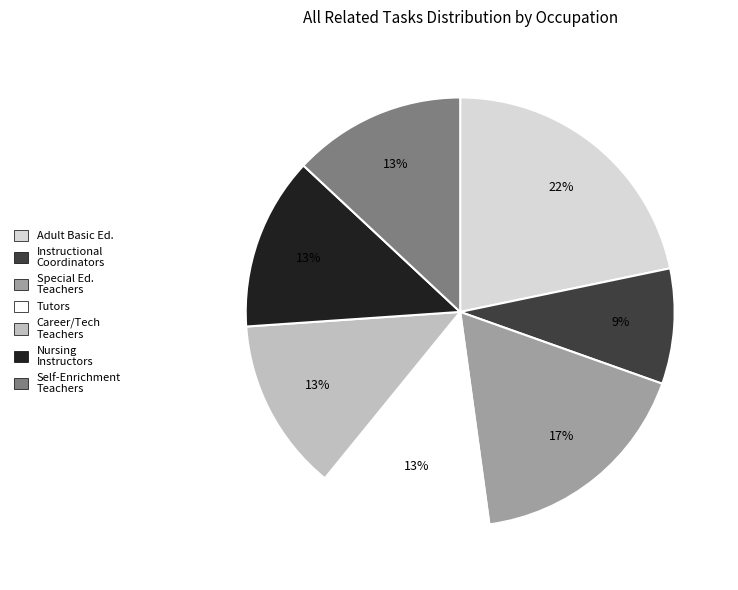

To the nearest percent, what is the difference between the largest and smallest slice percentages?

13%